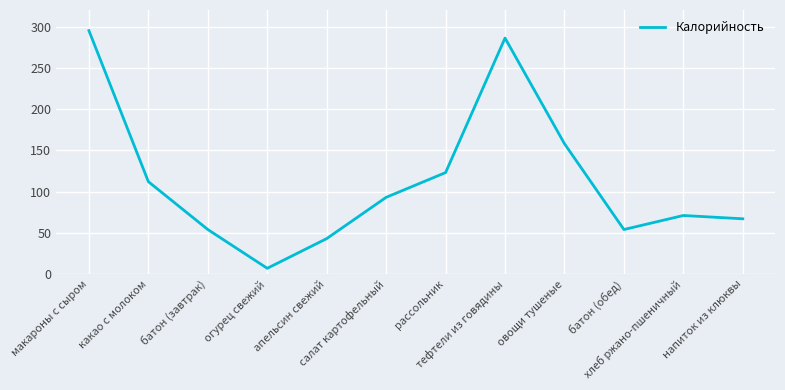

How many lines are shown in the chart?

1